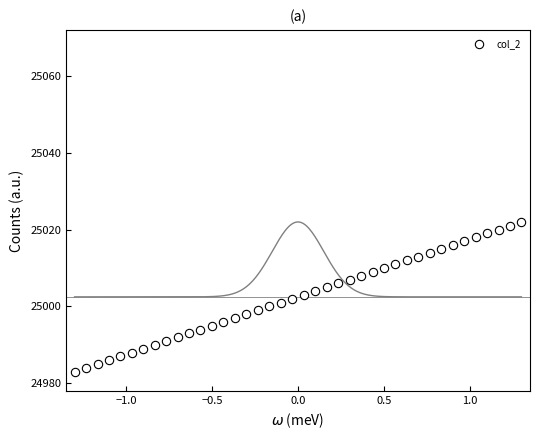

What is the range of Y values (max minus min)?

39